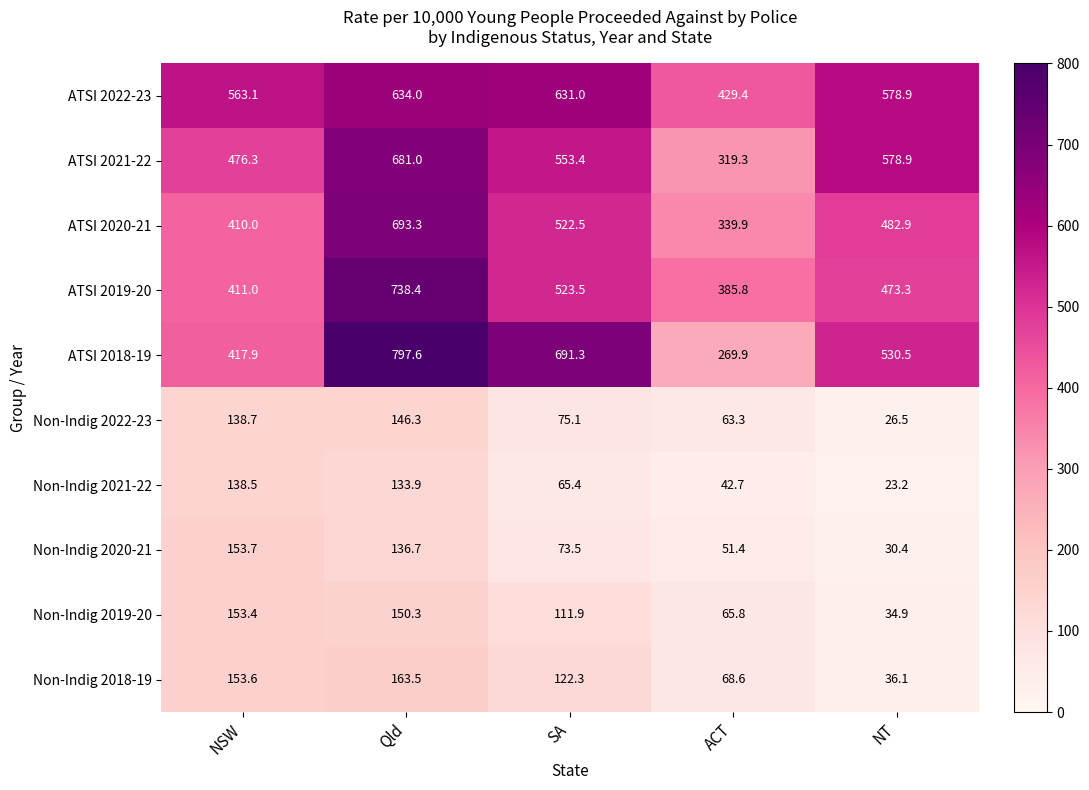

Is the value of Non-Indig 2020-21 at NT greater than the value of Non-Indig 2021-22 at Qld?

No